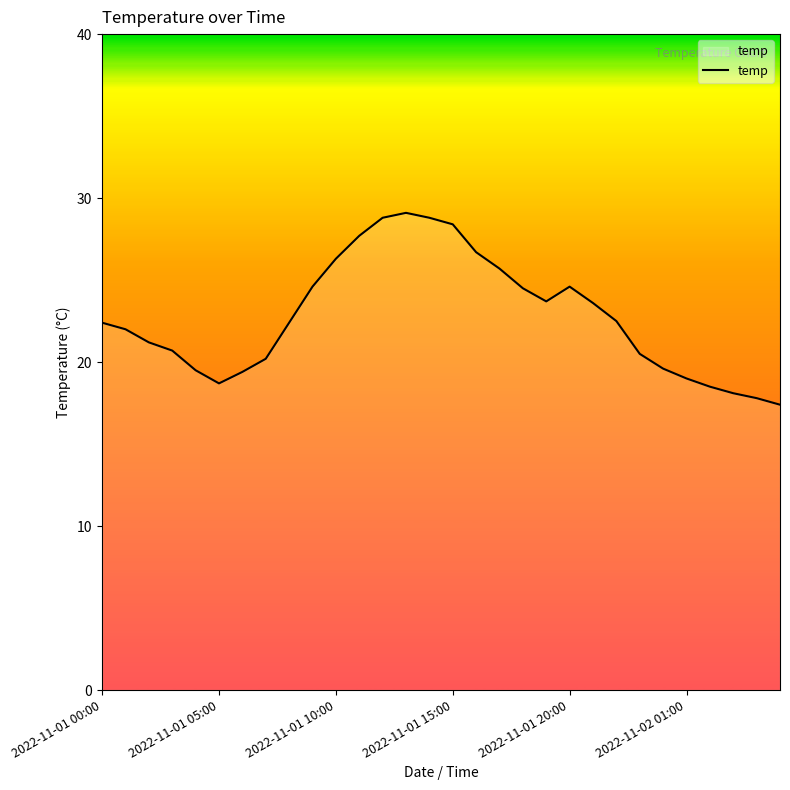

How many lines are shown in the chart?

1